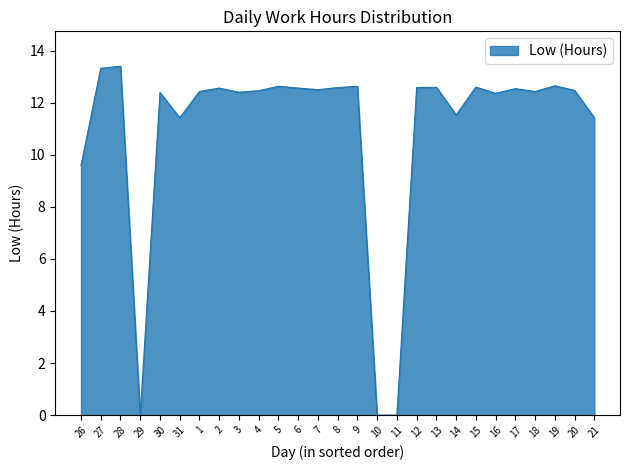

Does the chart have visible grid lines?

No